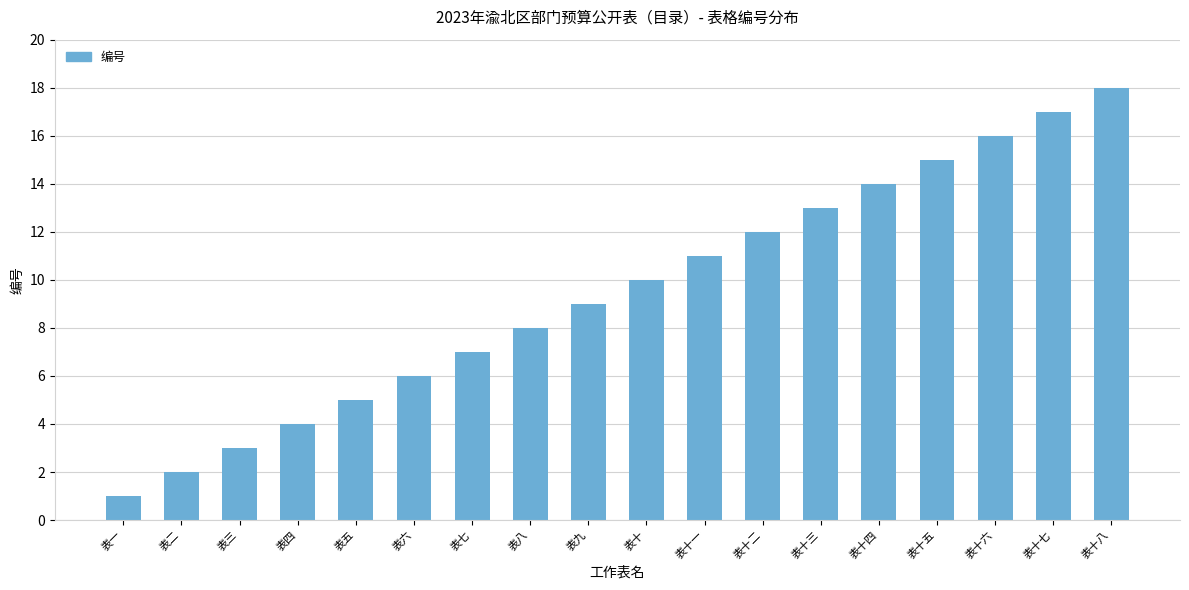

Which category has the highest value across all series?

表十八